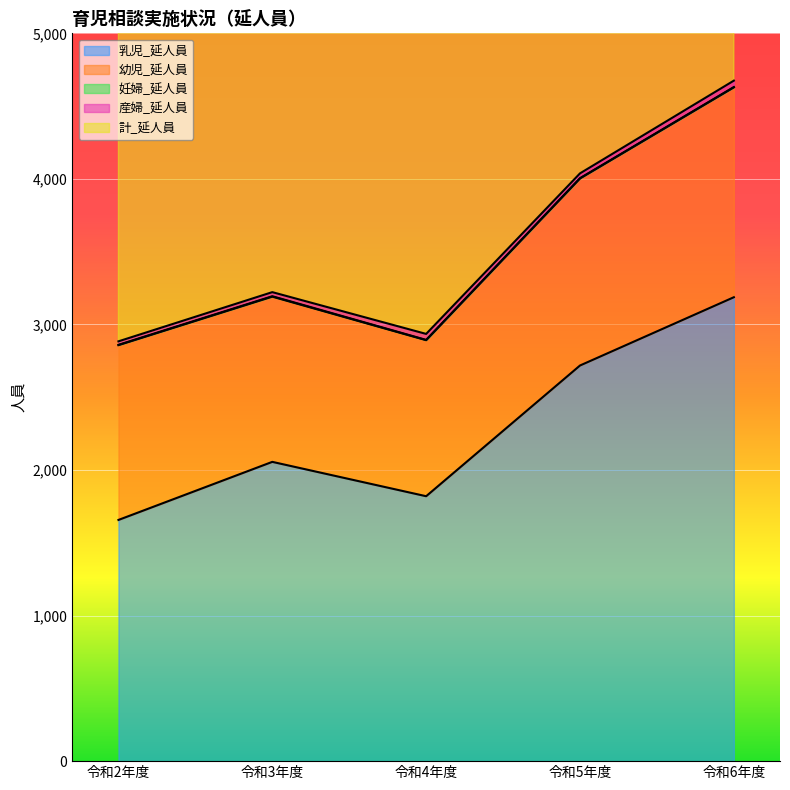

Is the value of 産婦_延人員 at 令和5年度 greater than the value of 幼児_延人員 at 令和5年度?

No